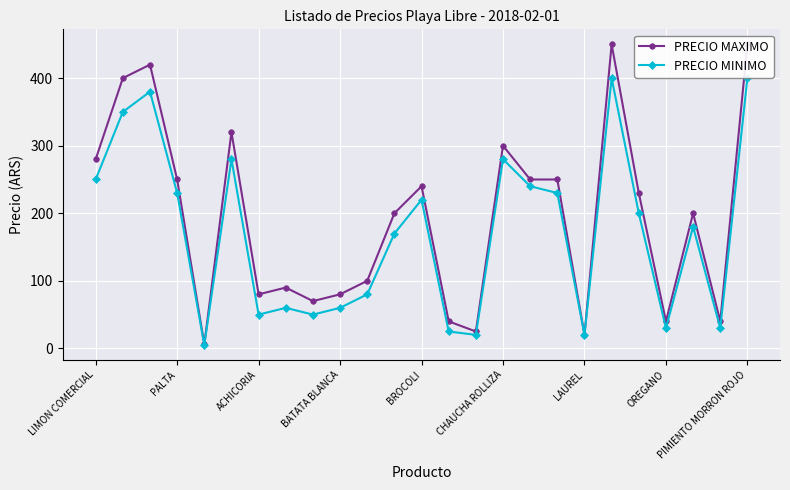

True or false: PRECIO MAXIMO has a value of 40 at 13.

True